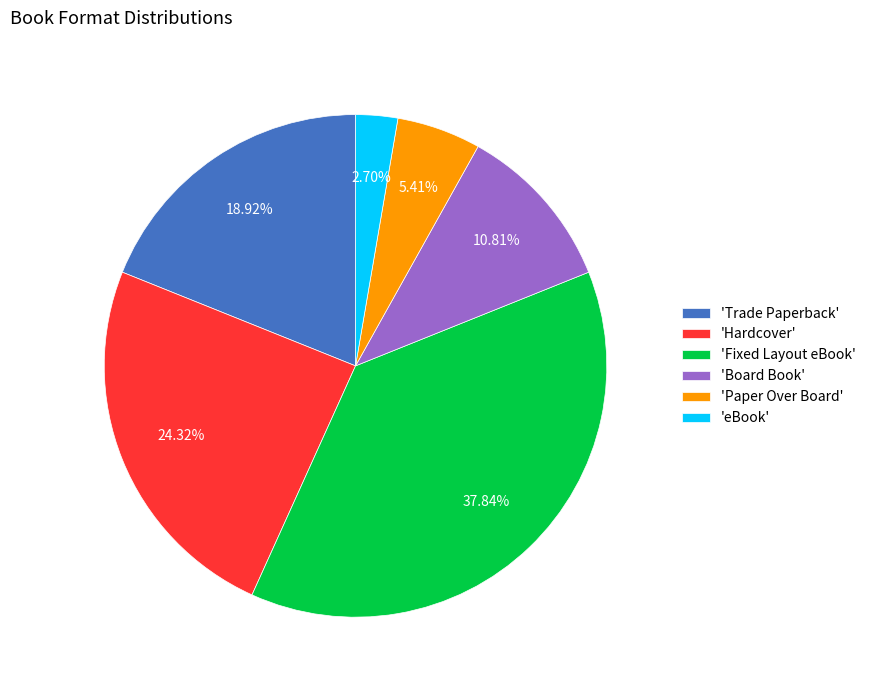

Which has a higher value, 'Trade Paperback' or 'eBook'?

'Trade Paperback'